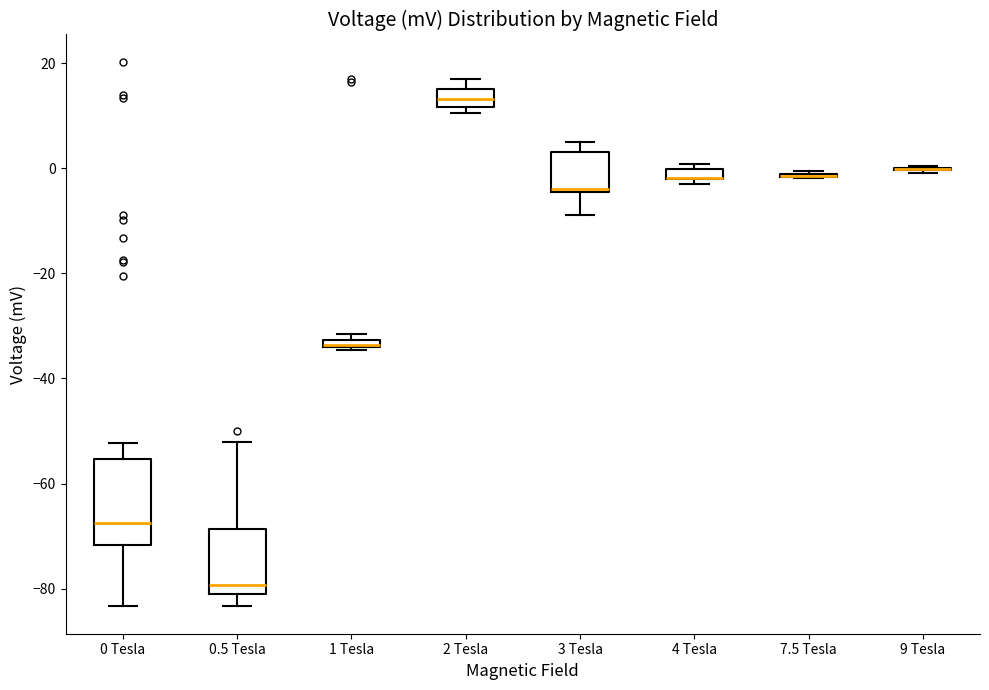

Comparing the boxes themselves (not the whiskers), which one is the tallest?

0 Tesla